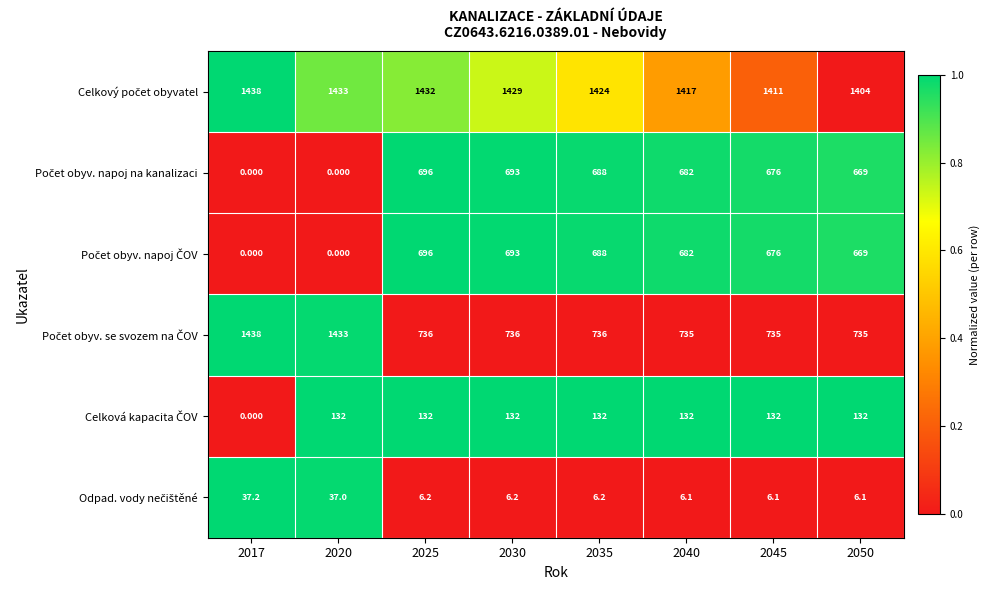

Which series changed the most between 2030 and 2035?

Celkový počet obyvatel